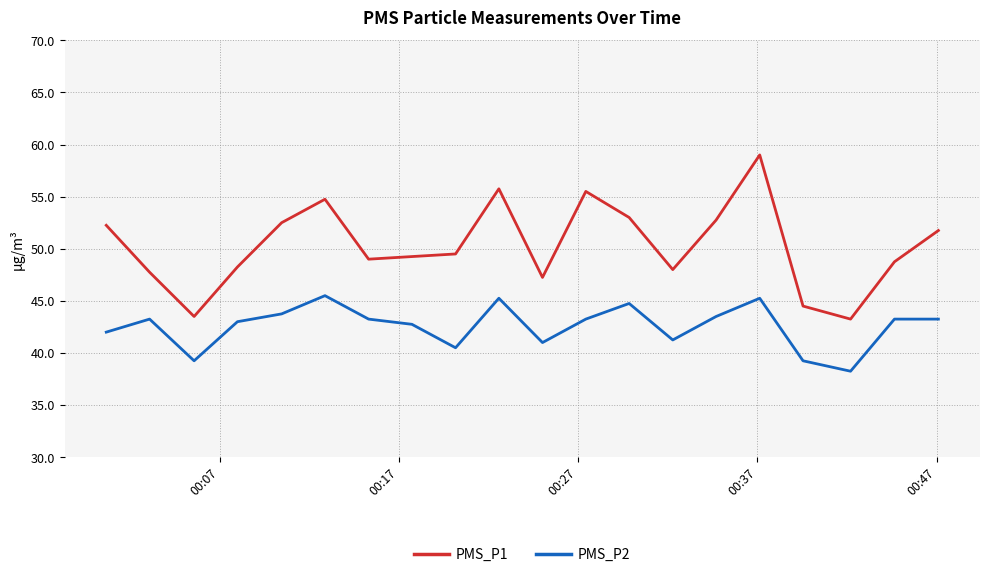

Which series has the widest spread of values?

PMS_P1